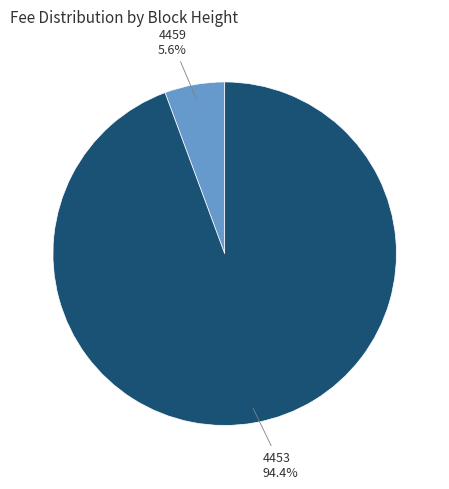

Is there a majority slice in this chart?

Yes